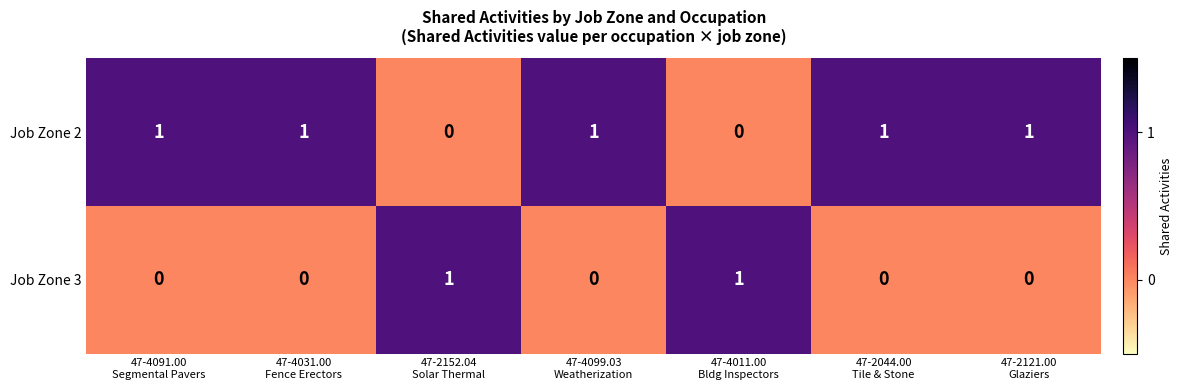

Reading left to right, transcribe all the data shown in this chart.

Job Zone 2: 1	1	0	1	0	1	1
Job Zone 3: 0	0	1	0	1	0	0